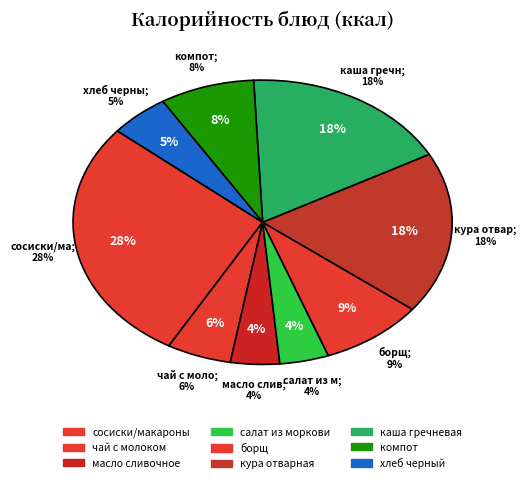

Count the number of slices in the pie.

9